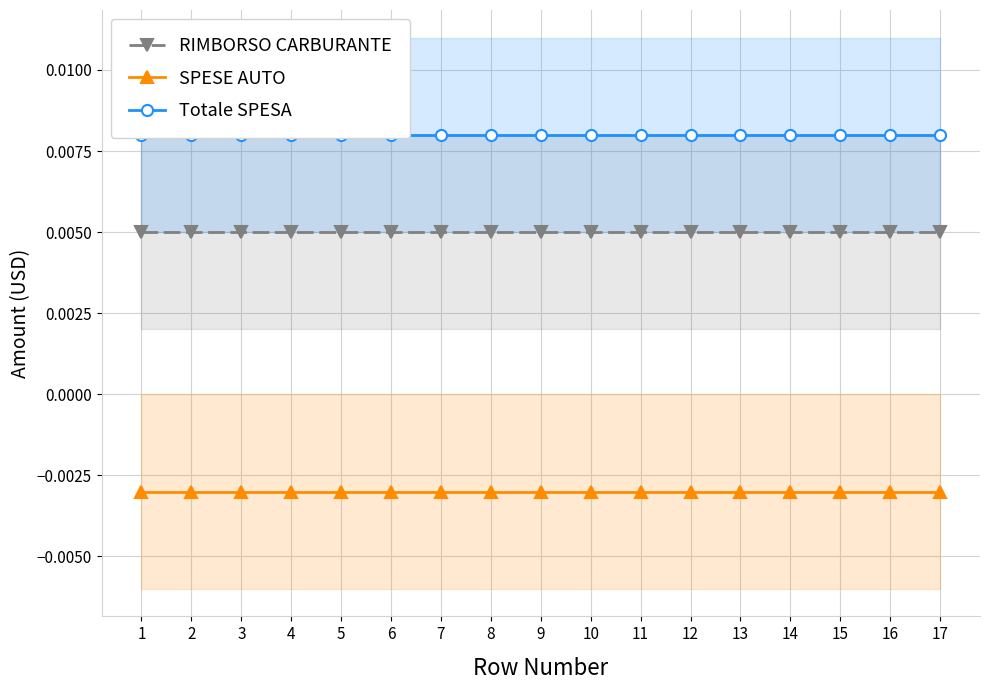

Rank the categories by SPESE AUTO value from lowest to highest.

1, 2, 3, 4, 5, 6, 7, 8, 9, 10, 11, 12, 13, 14, 15, 16, 17